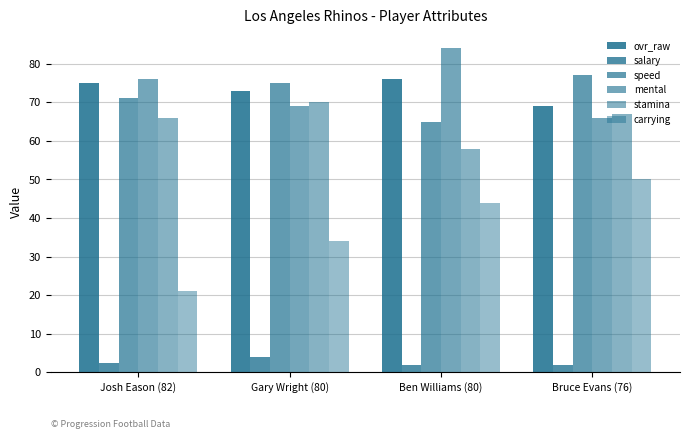

How many categories are shown in the chart?

4